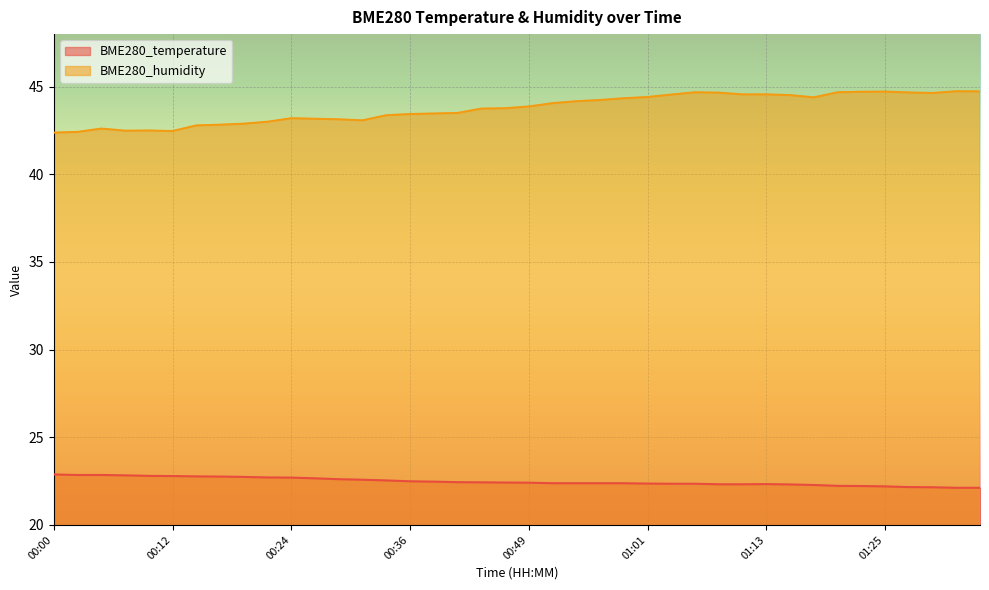

At which label does BME280_humidity first exceed 43?

00:24